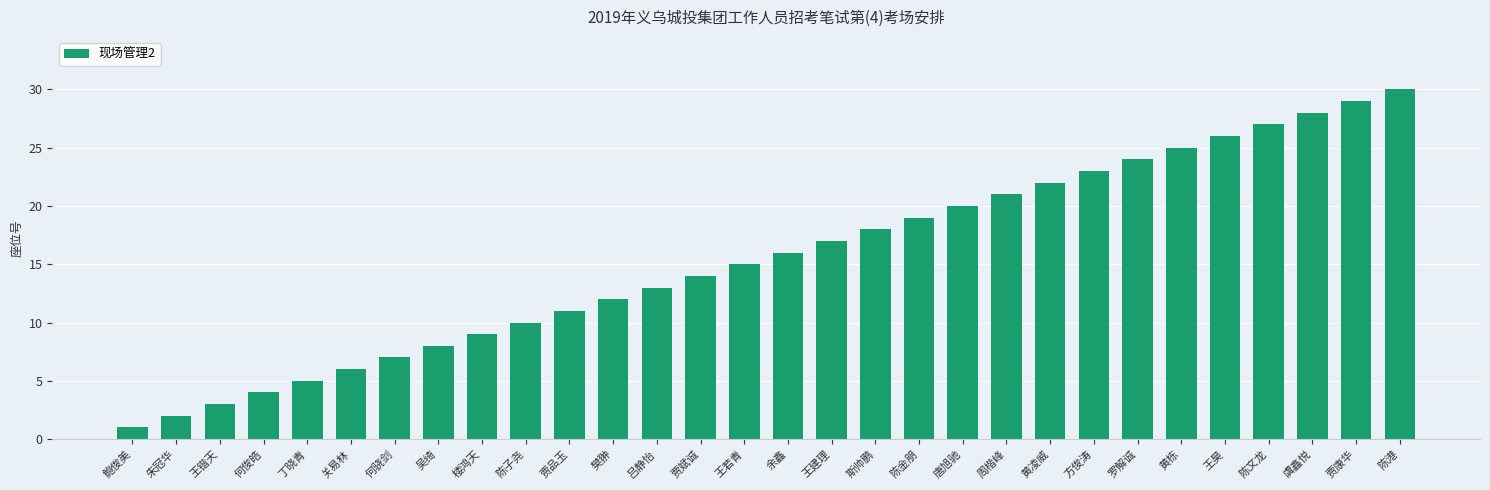

Reading left to right, transcribe all the data shown in this chart.

1	2	3	4	5	6	7	8	9	10	11	12	13	14	15	16	17	18	19	20	21	22	23	24	25	26	27	28	29	30